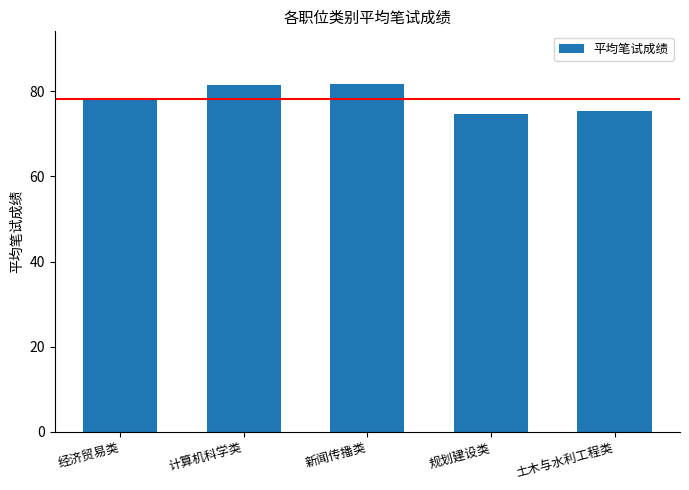

What is the maximum value shown in the chart?

81.8